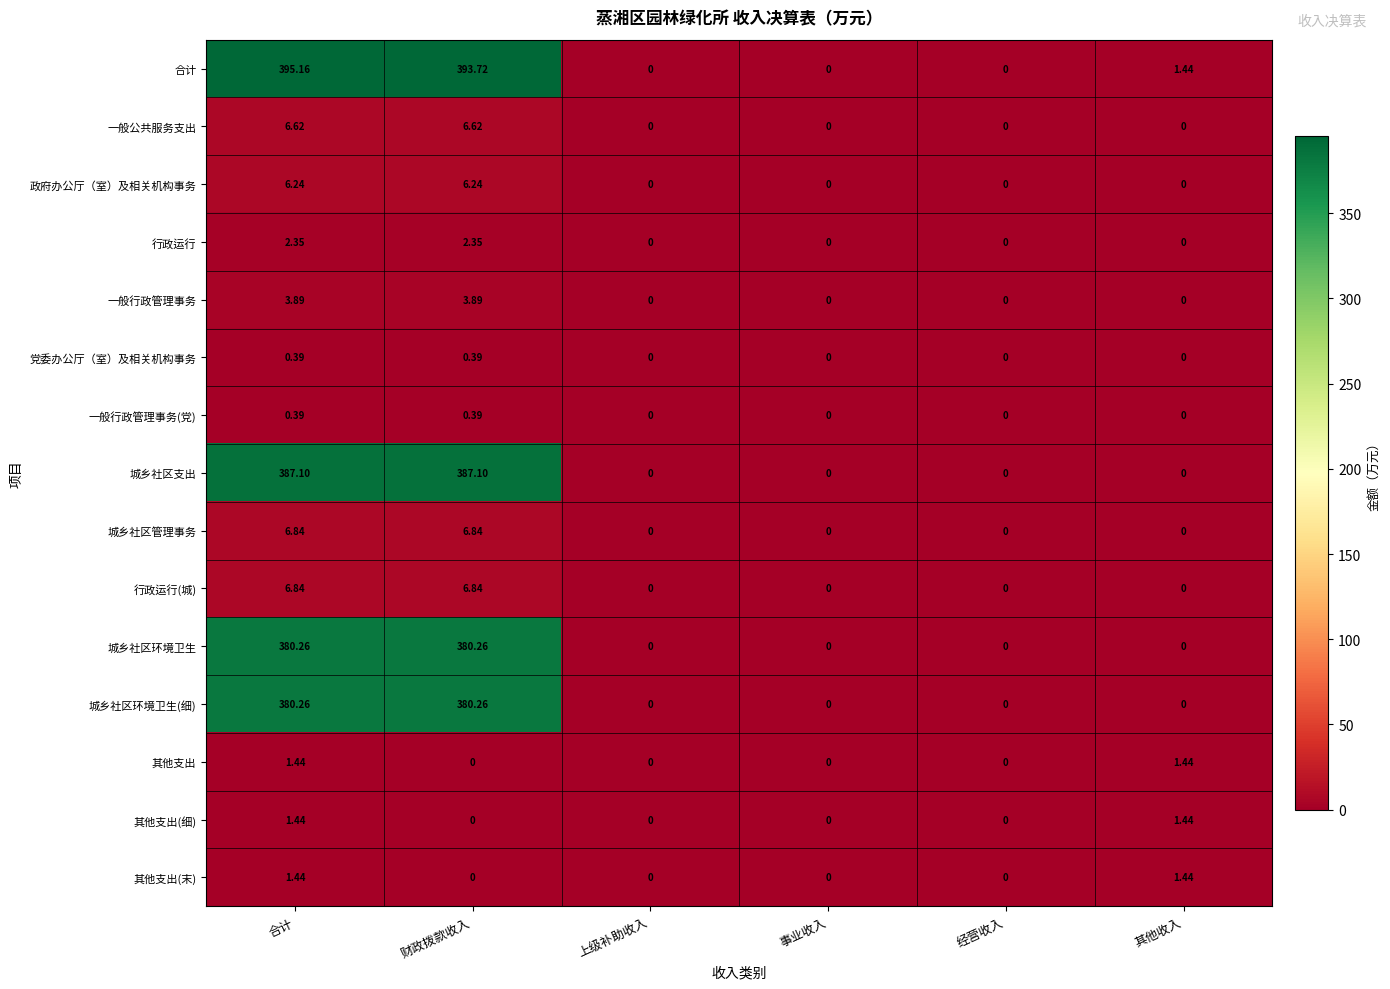

At which category does the chart reach its peak across all series?

合计